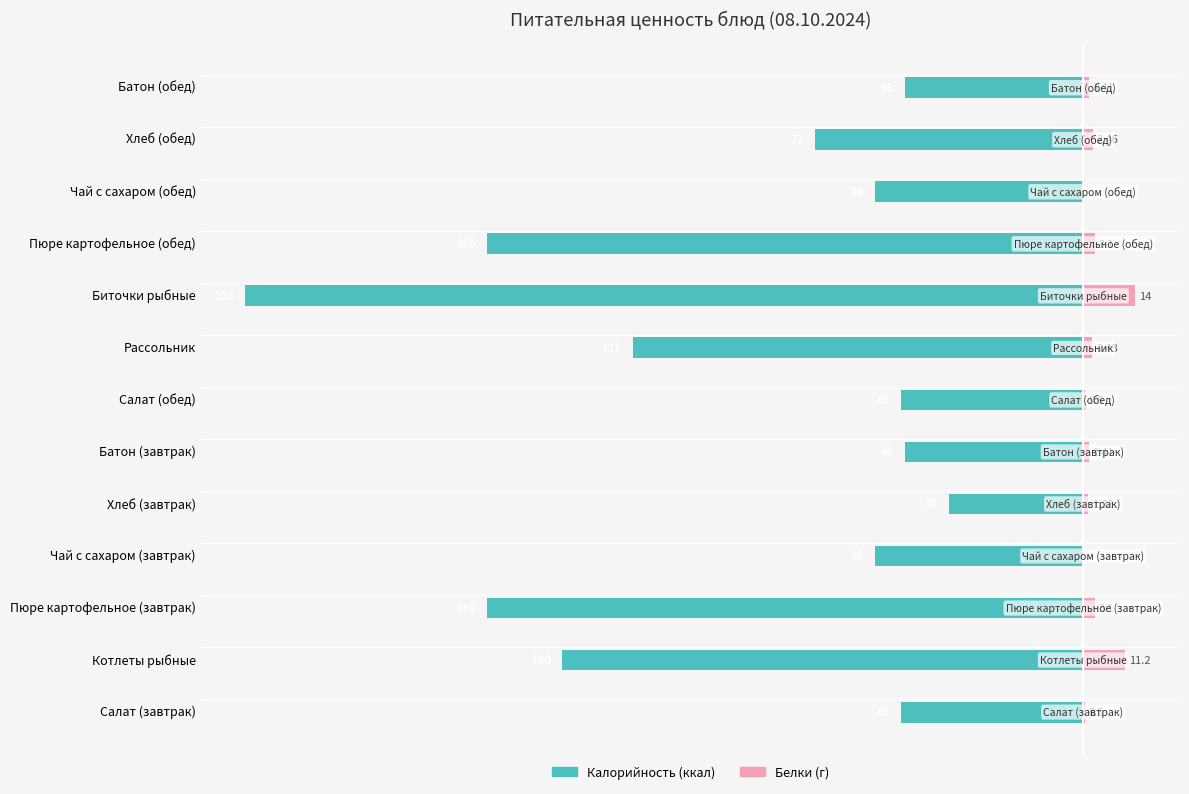

What is the minimum value for Калорийность?

-225.0